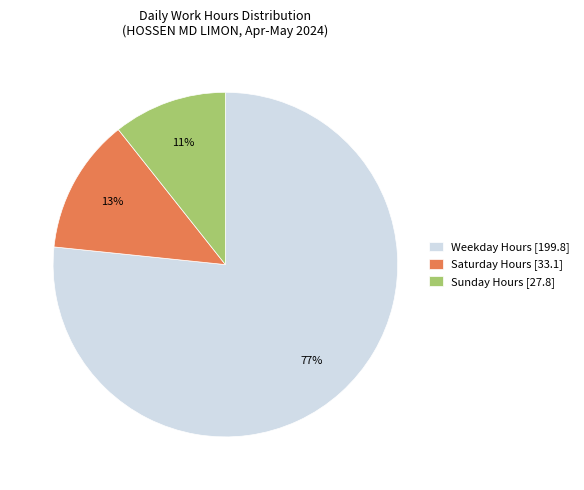

Which category has the biggest portion of the pie?

Weekday Hours [199.8]